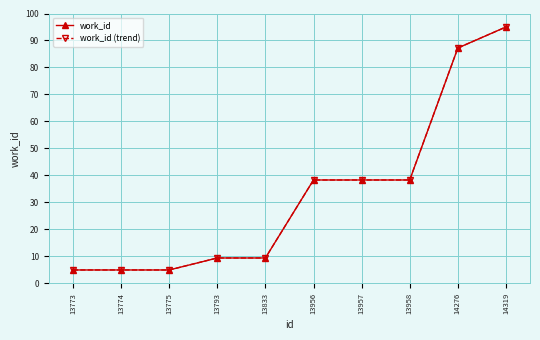

Which series has the largest range (max minus min)?

work_id